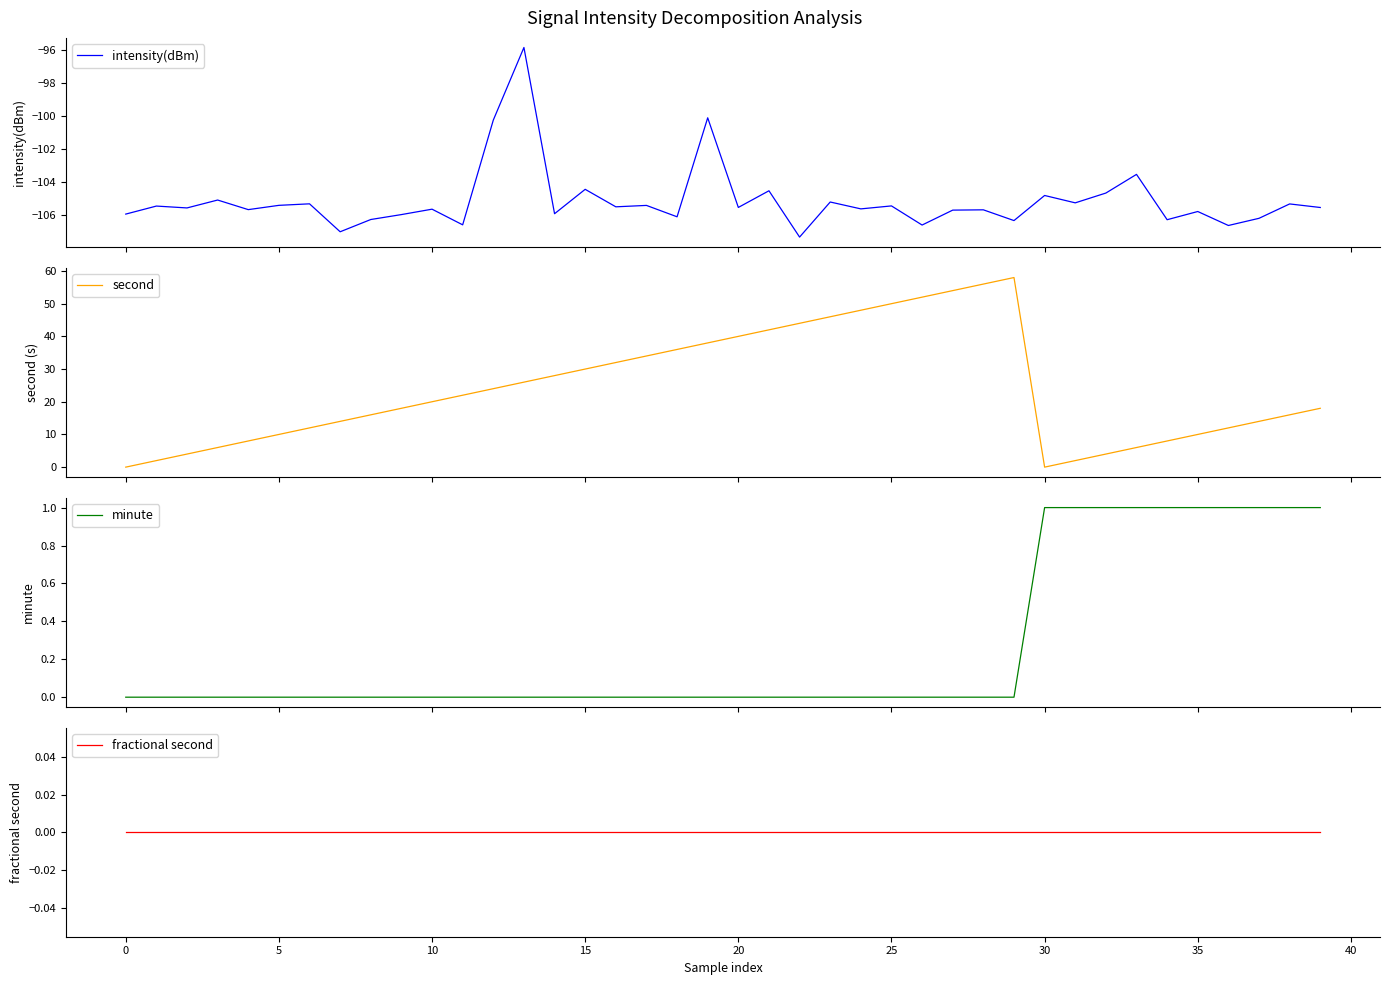

At which category does second reach its first local peak?

29